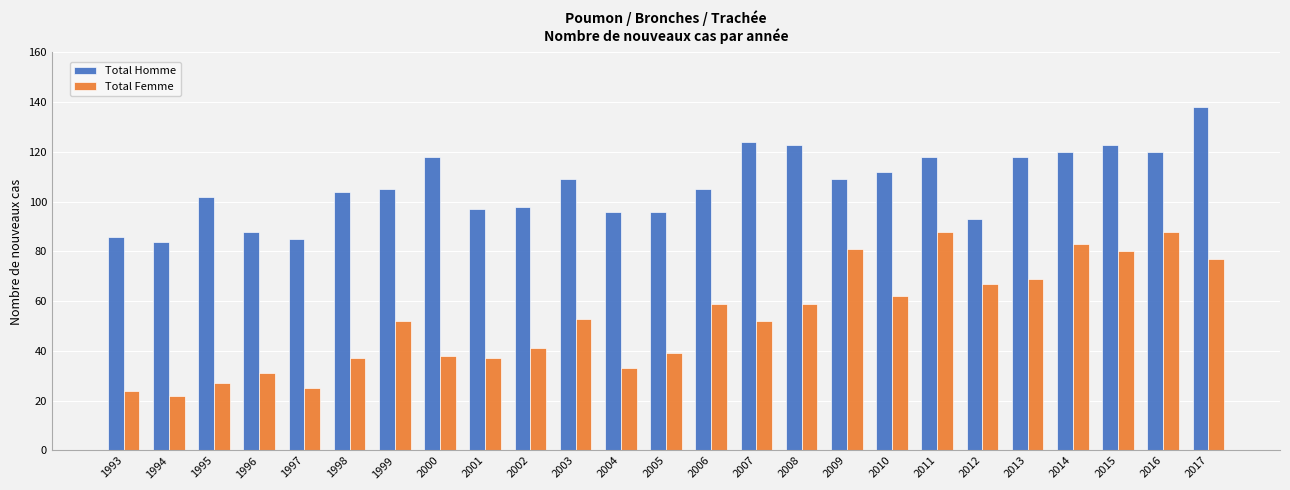

What is the maximum value for Total Femme?

88